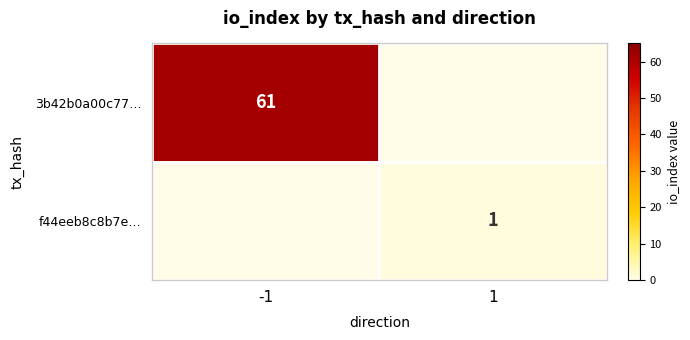

Is it true that 3b42b0a00c77… equals 82 at -1?

False